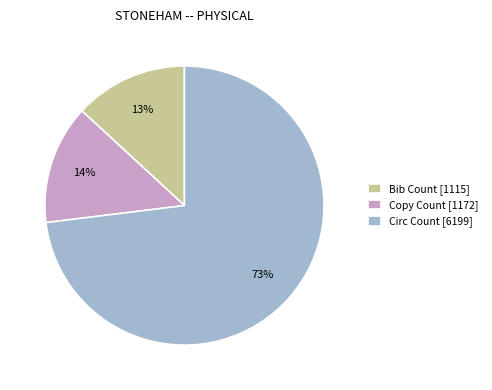

Rank the categories by value from lowest to highest.

Bib Count, Copy Count, Circ Count